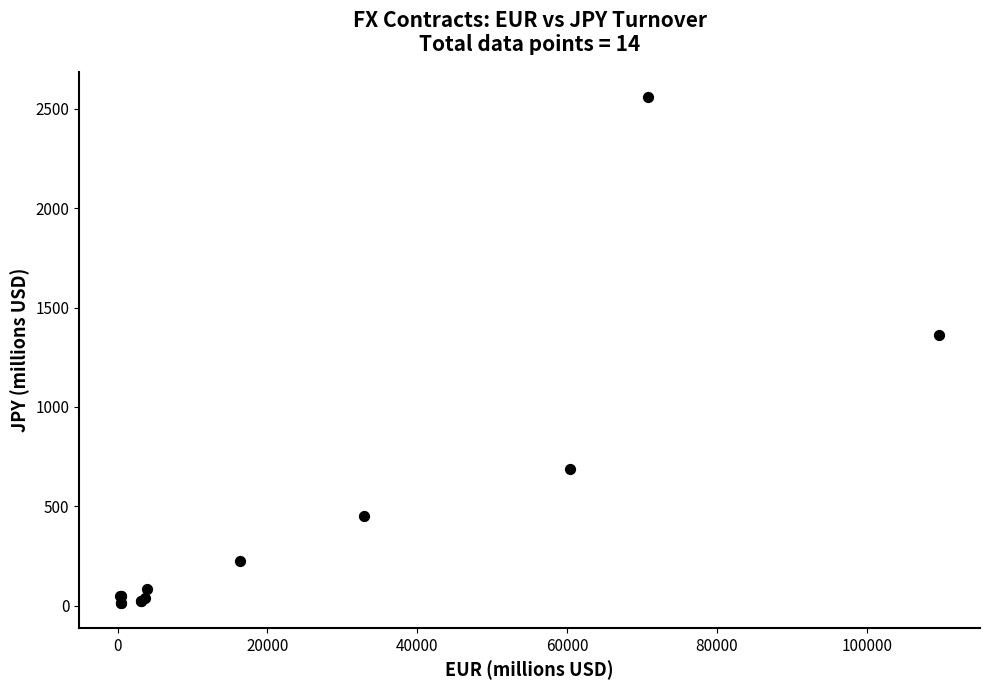

What Y value in the scatter plot is closest to 1286?

1359.5